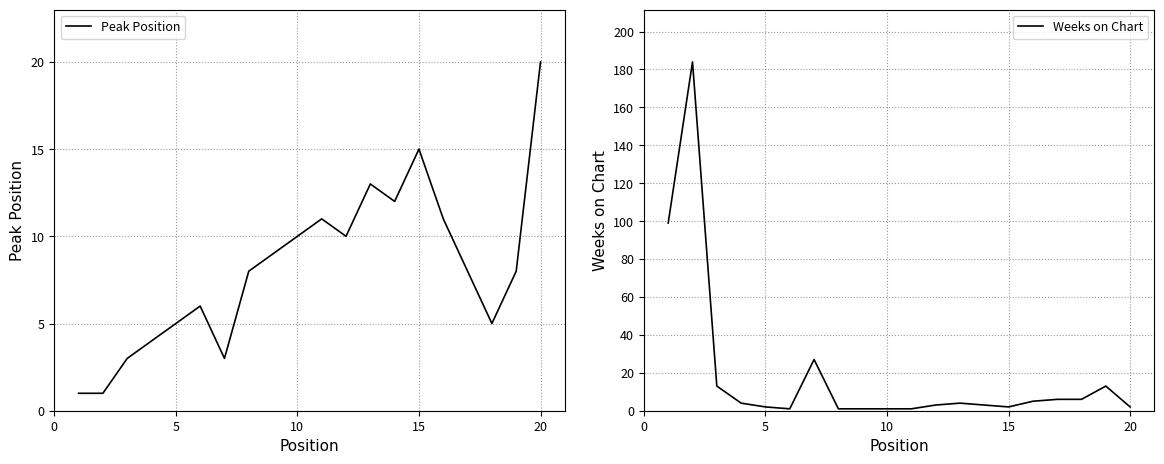

What is the value of the Peak Position point at the 10th from the left?

10